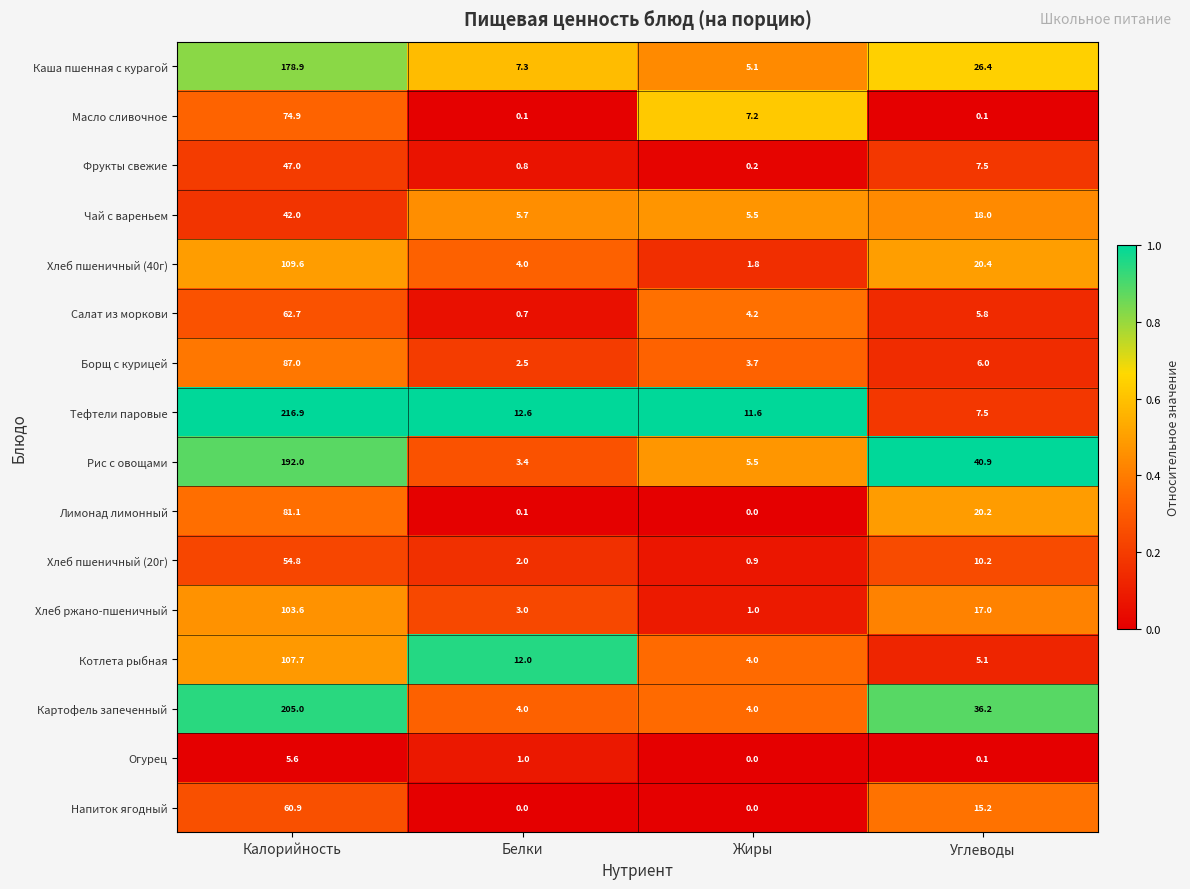

Is it true that Тефтели паровые equals 12.6 at Белки?

True